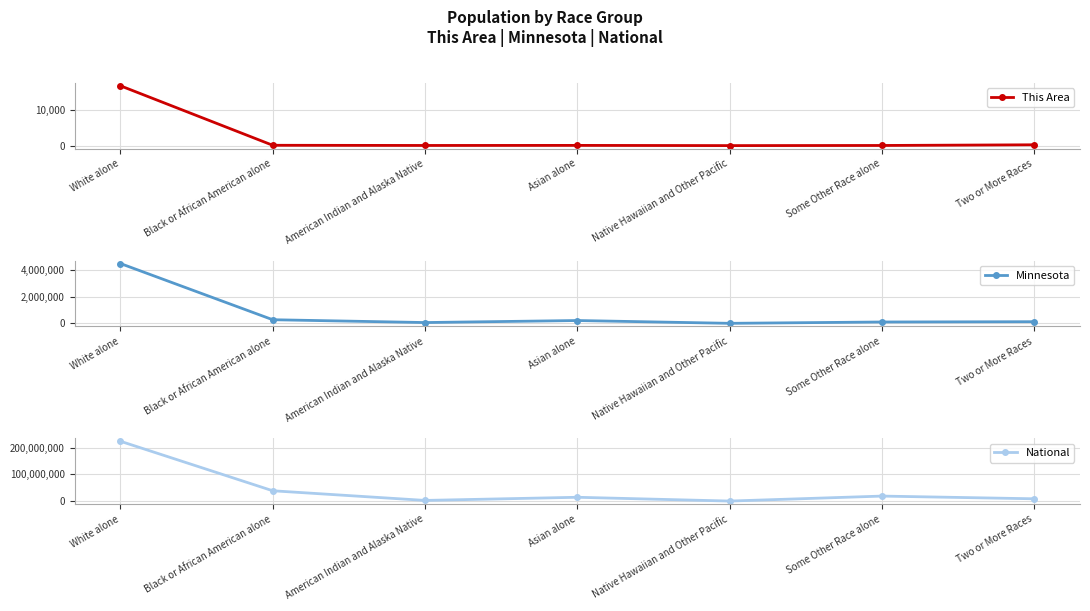

How many lines are shown in the chart?

3